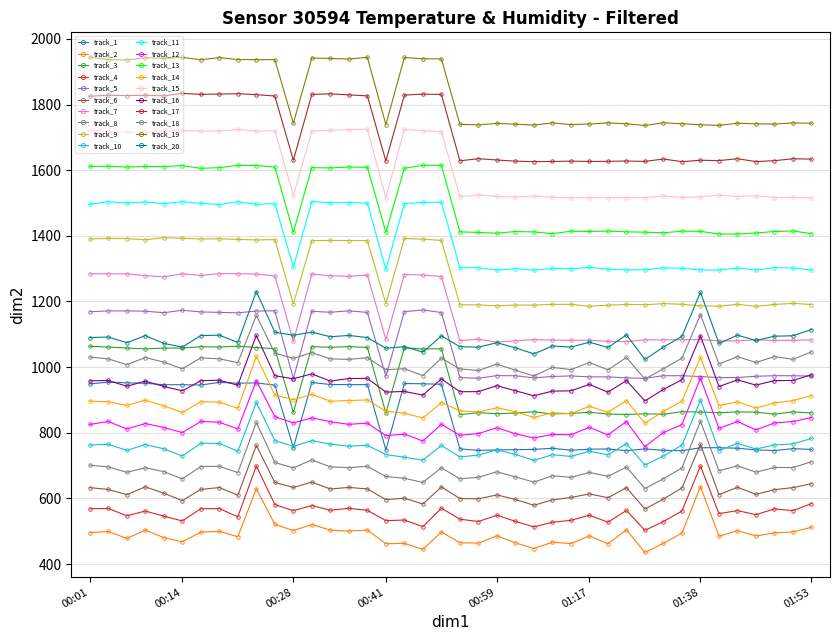

Does the chart have visible grid lines?

Yes